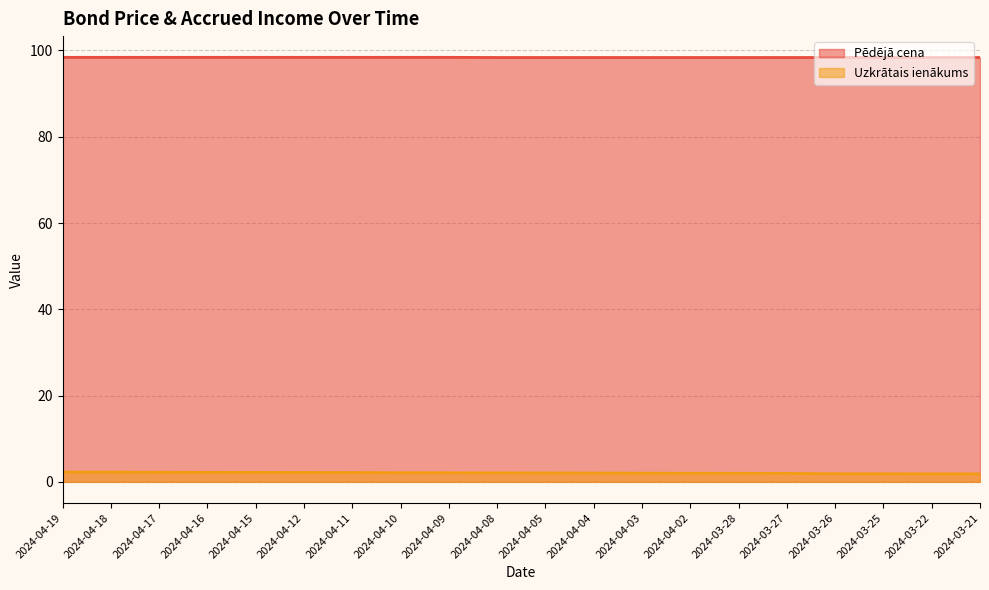

Rank the series at 2024-03-27 from highest to lowest value.

Pēdējā cena, Uzkrātais ienākums